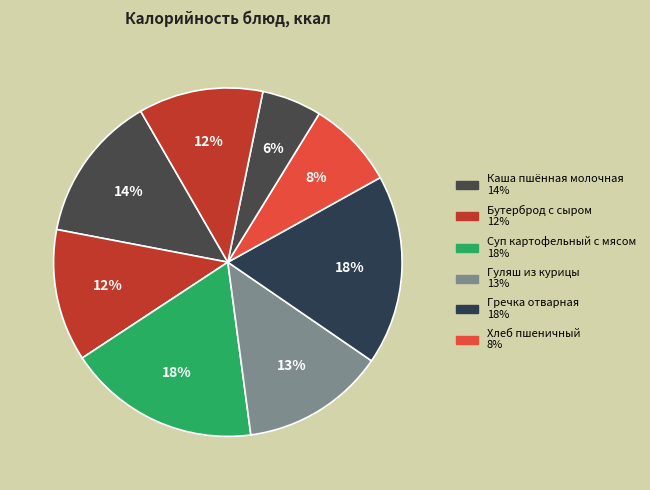

How many segments does this pie chart have?

8